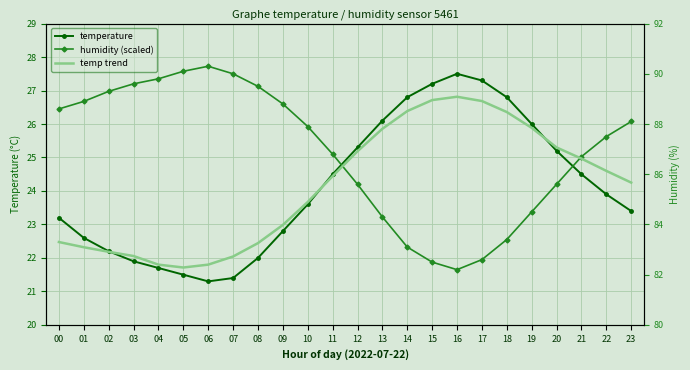

Where is the first local maximum for temp trend?

16